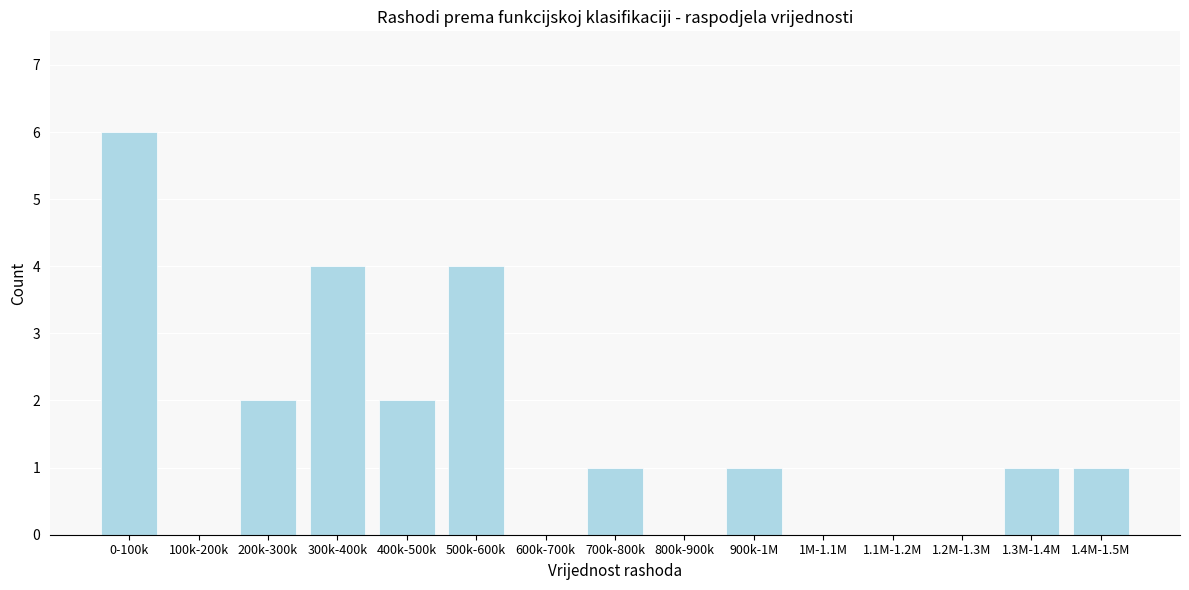

Reading left to right, list all the values displayed in this chart.

0-100k=6	100k-200k=0	200k-300k=2	300k-400k=4	400k-500k=2	500k-600k=4	600k-700k=0	700k-800k=1	800k-900k=0	900k-1M=1	1M-1.1M=0	1.1M-1.2M=0	1.2M-1.3M=0	1.3M-1.4M=1	1.4M-1.5M=1